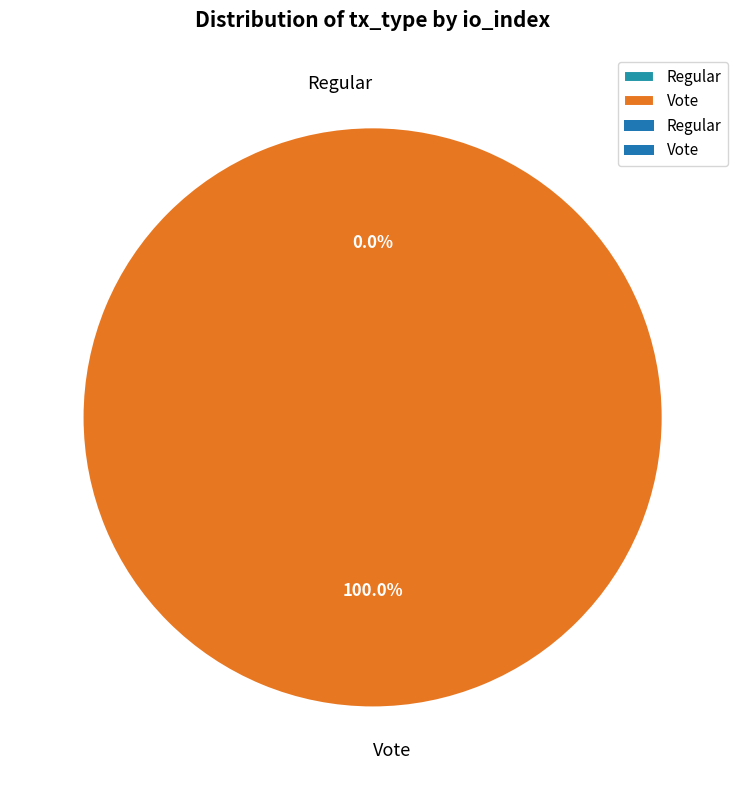

Which category has the biggest portion of the pie?

Vote